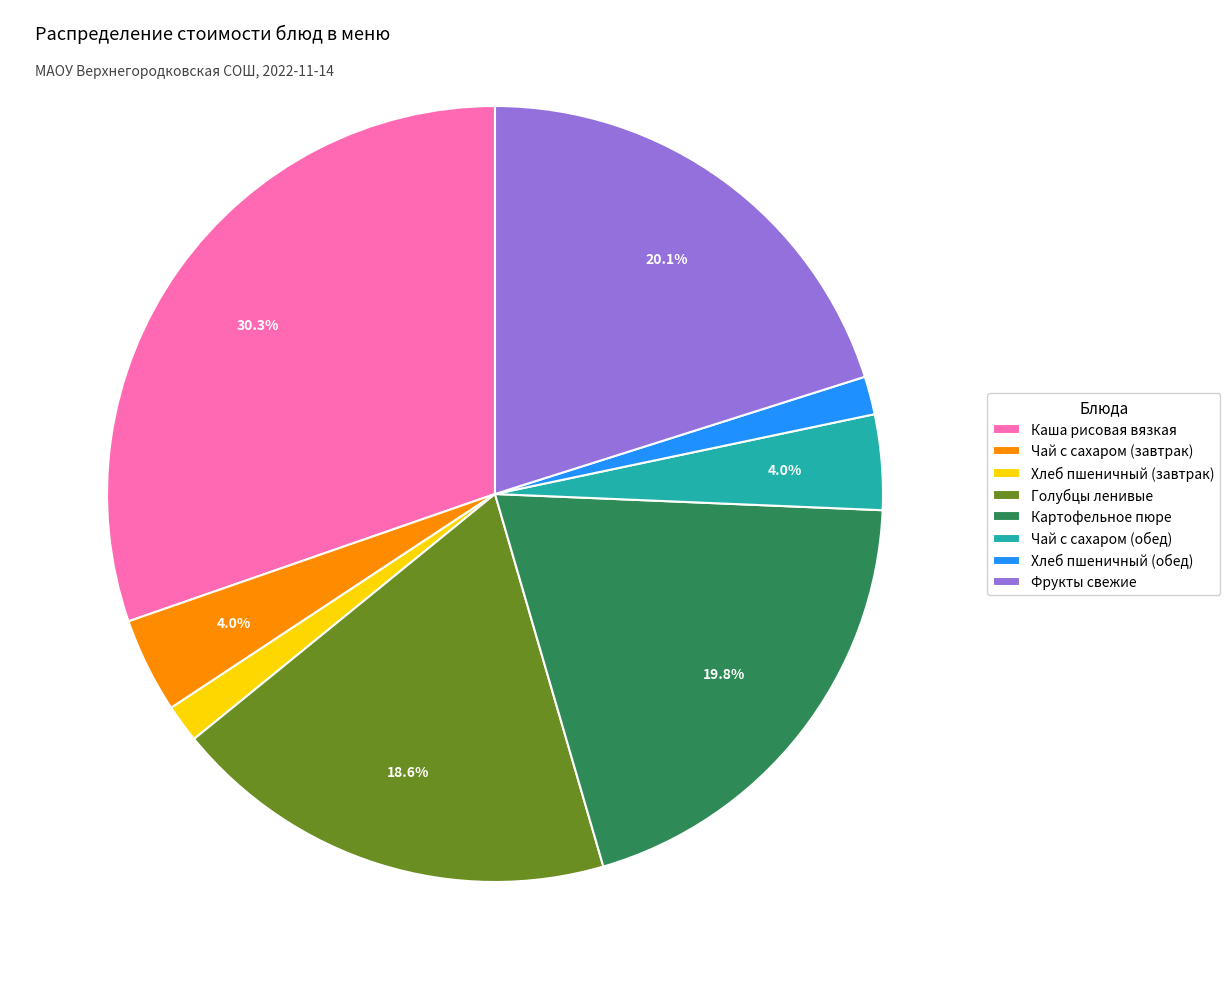

Is Голубцы ленивые the majority of the pie?

No